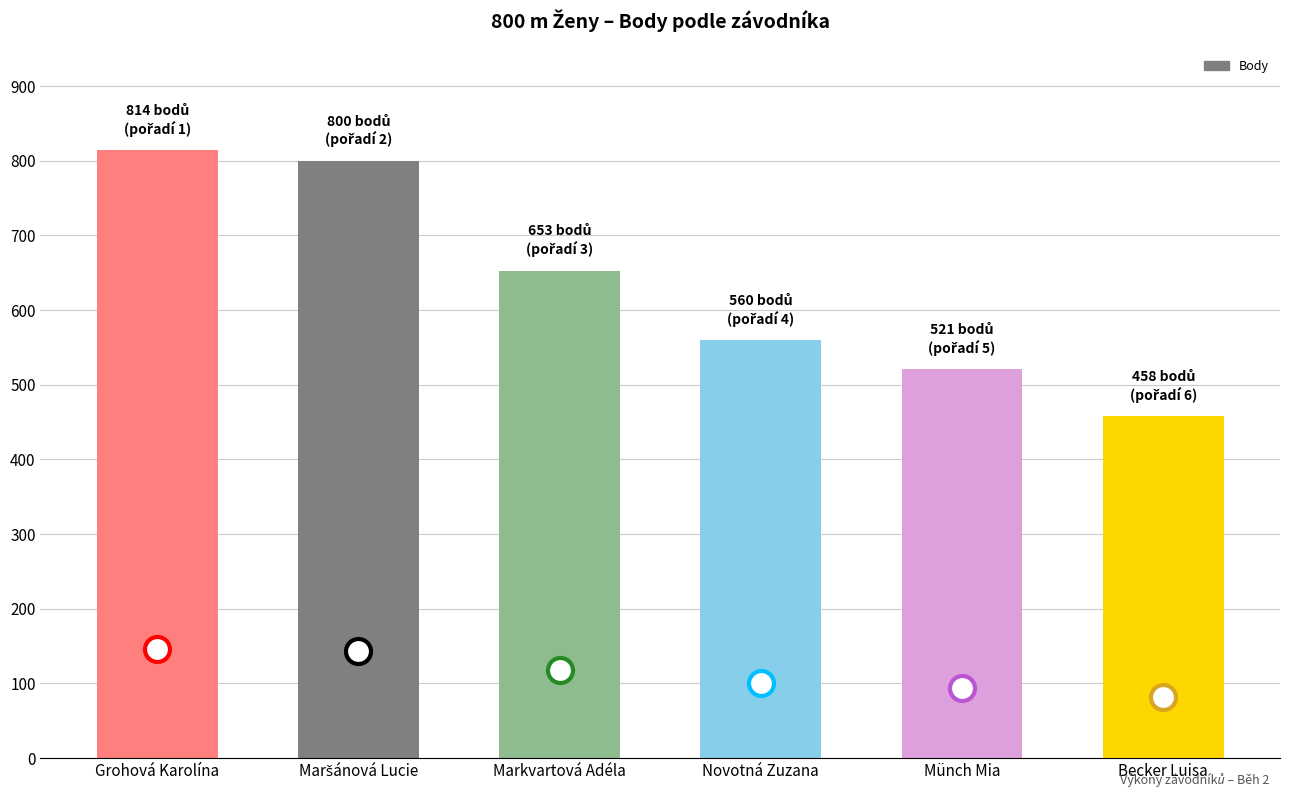

What is the label of the 4th bar from the right?

Markvartová Adéla